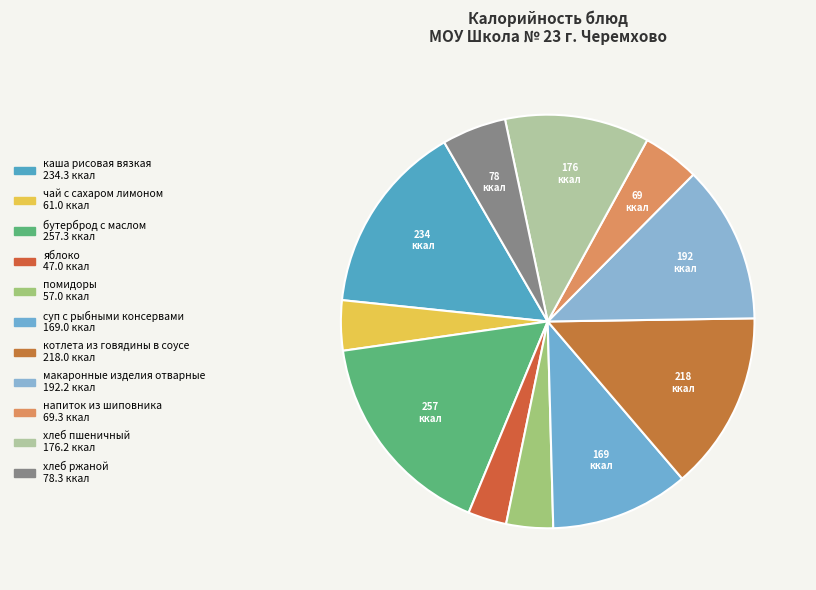

Count the number of slices in the pie.

11